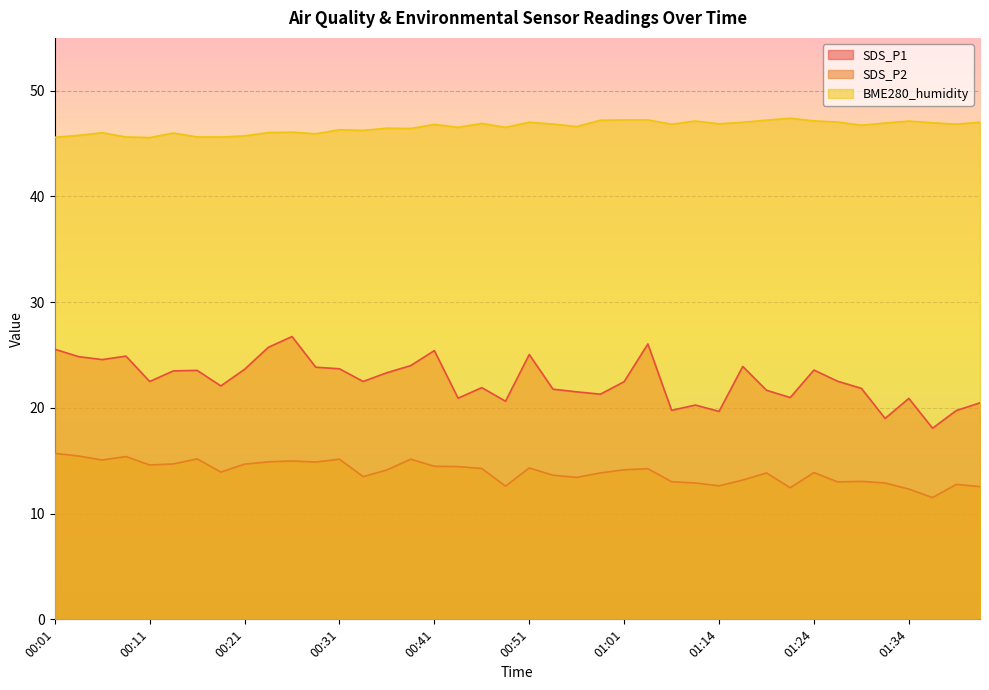

List the labels in order of SDS_P2 value, largest first.

00:01, 00:03, 00:08, 00:16, 00:31, 00:38, 00:06, 00:26, 00:23, 00:28, 00:13, 00:21, 00:11, 00:41, 00:43, 00:51, 00:46, 01:04, 01:01, 00:36, 00:18, 01:24, 00:59, 01:19, 00:54, 00:33, 00:56, 01:16, 01:29, 01:06, 01:27, 01:12, 01:32, 01:39, 01:14, 00:49, 01:41, 01:22, 01:34, 01:36